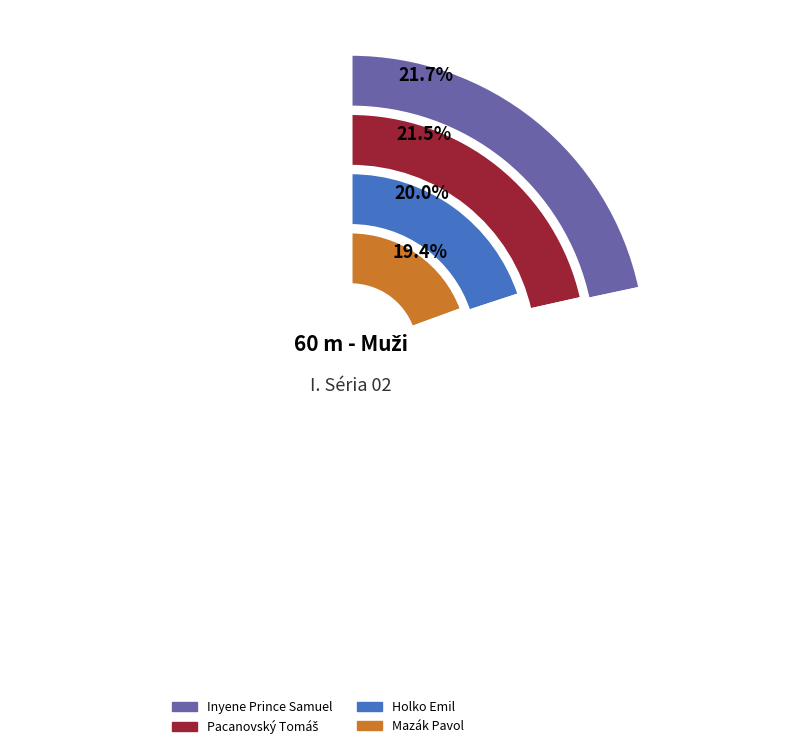

How many segments does this pie chart have?

5